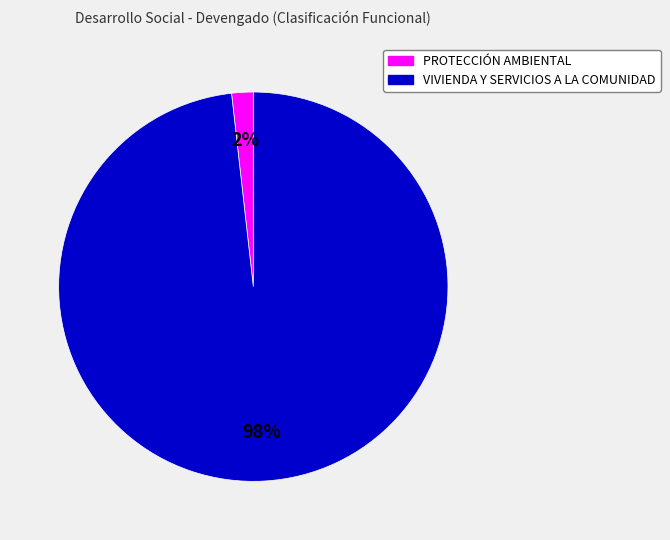

To the nearest percent, what is the combined percentage of VIVIENDA Y SERVICIOS A LA COMUNIDAD and PROTECCIÓN AMBIENTAL?

100%